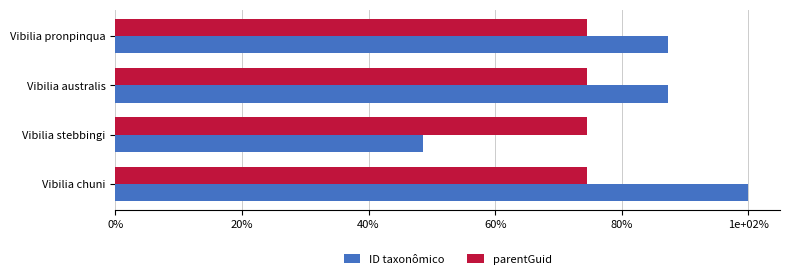

What are all the series names shown in the legend?

ID taxonômico, parentGuid